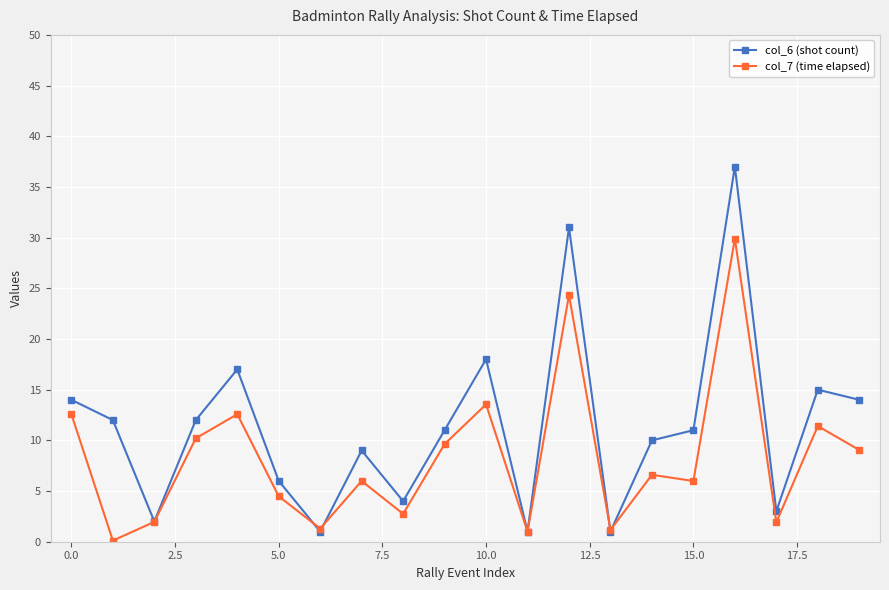

List the series in order of their overall mean, lowest first.

col_7 (time elapsed), col_6 (shot count)